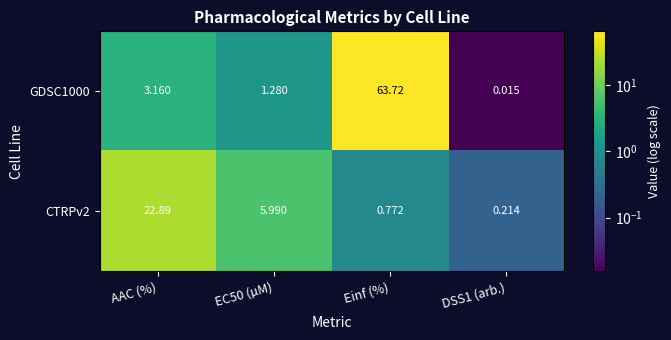

Where is GDSC1000 nearest to the value 31?

AAC (%)